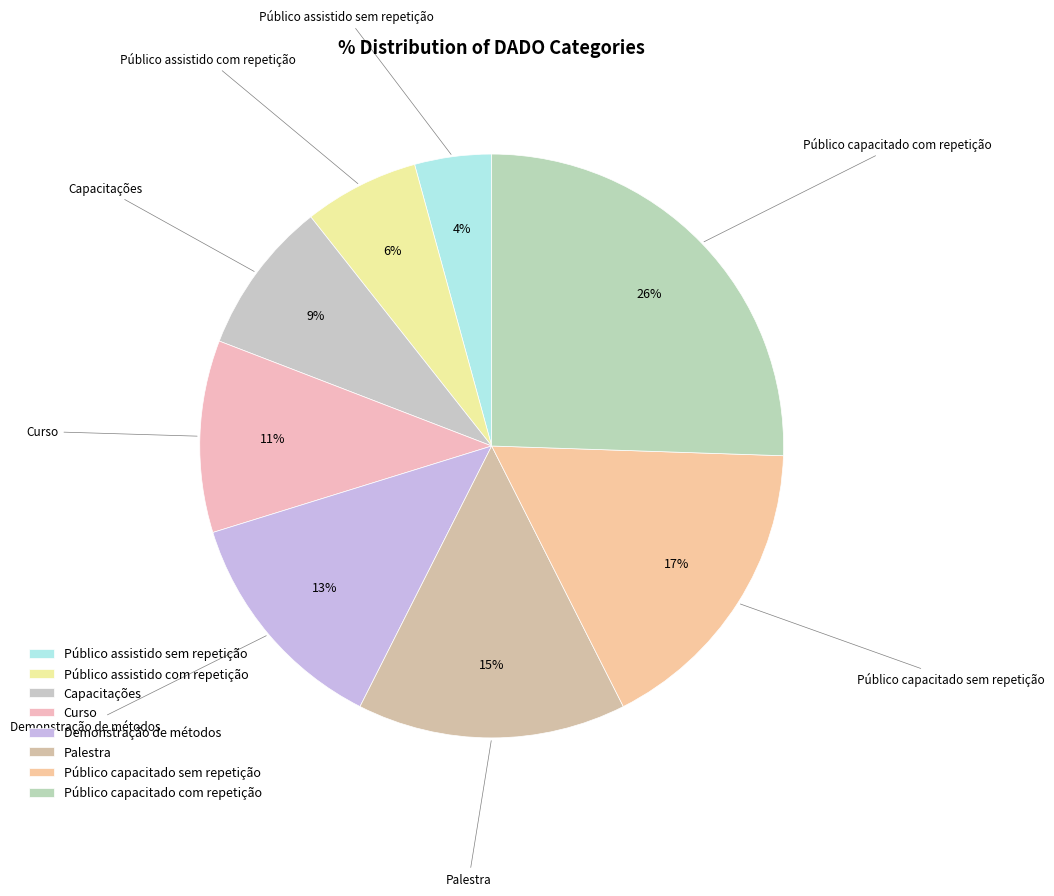

Count the number of slices in the pie.

8